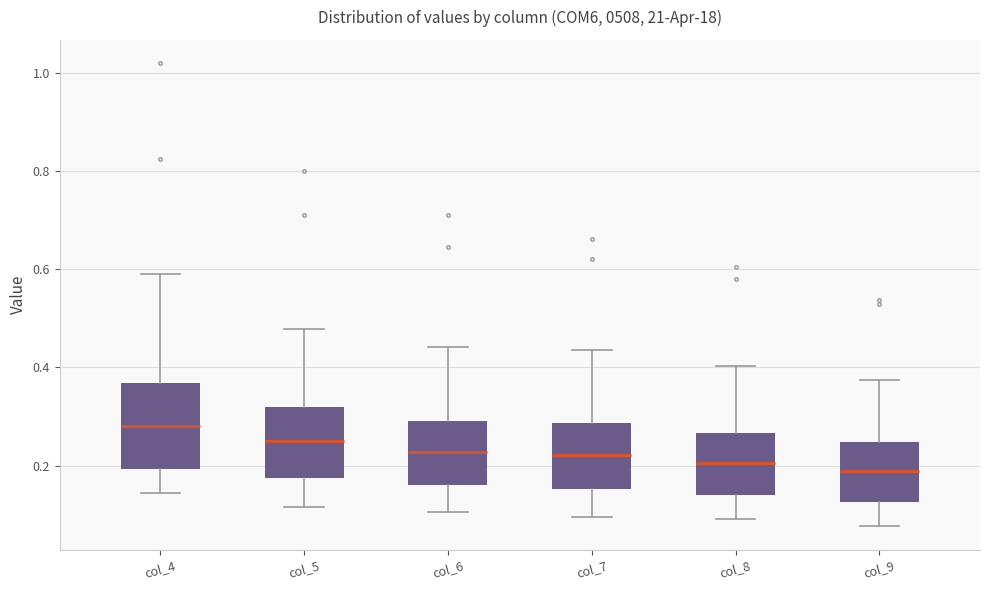

Which box's median line is the highest?

col_4